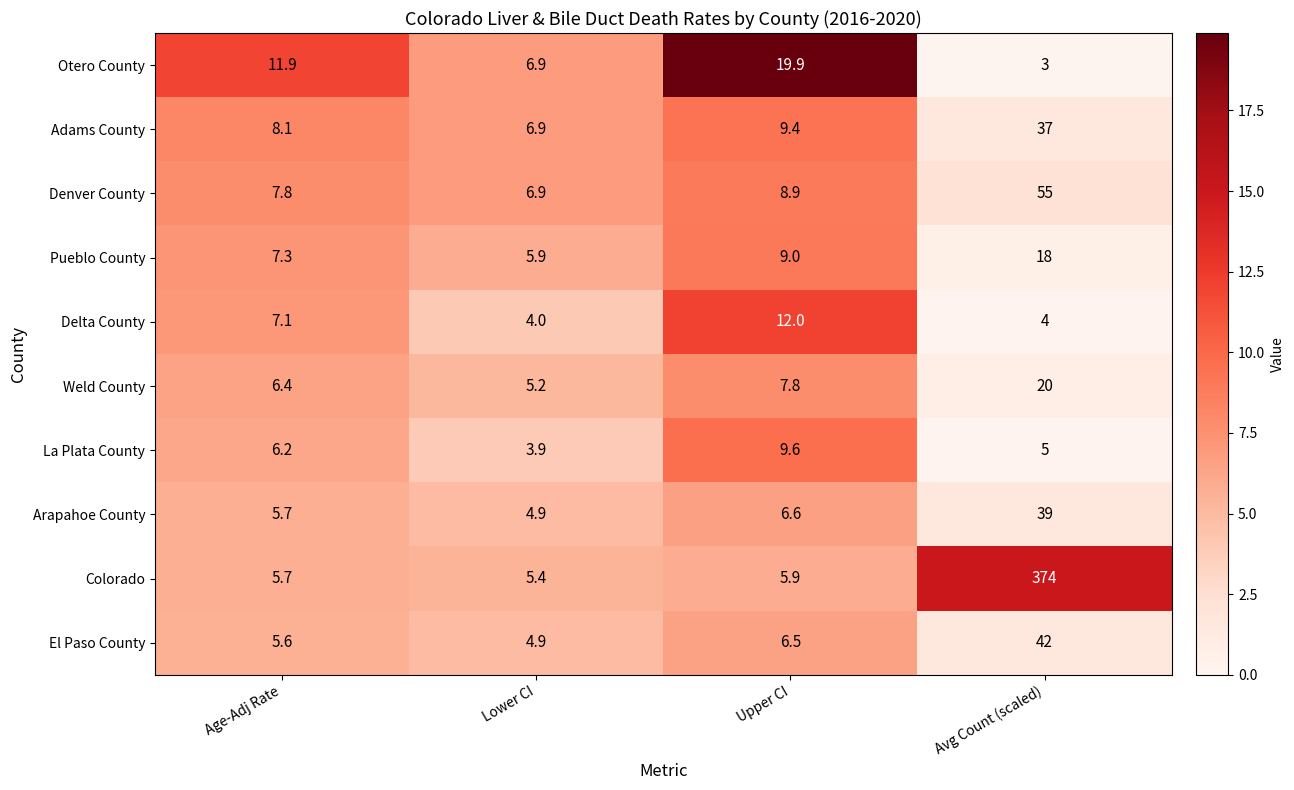

What is the difference between the second highest and second lowest values in the Adams County series?

1.3